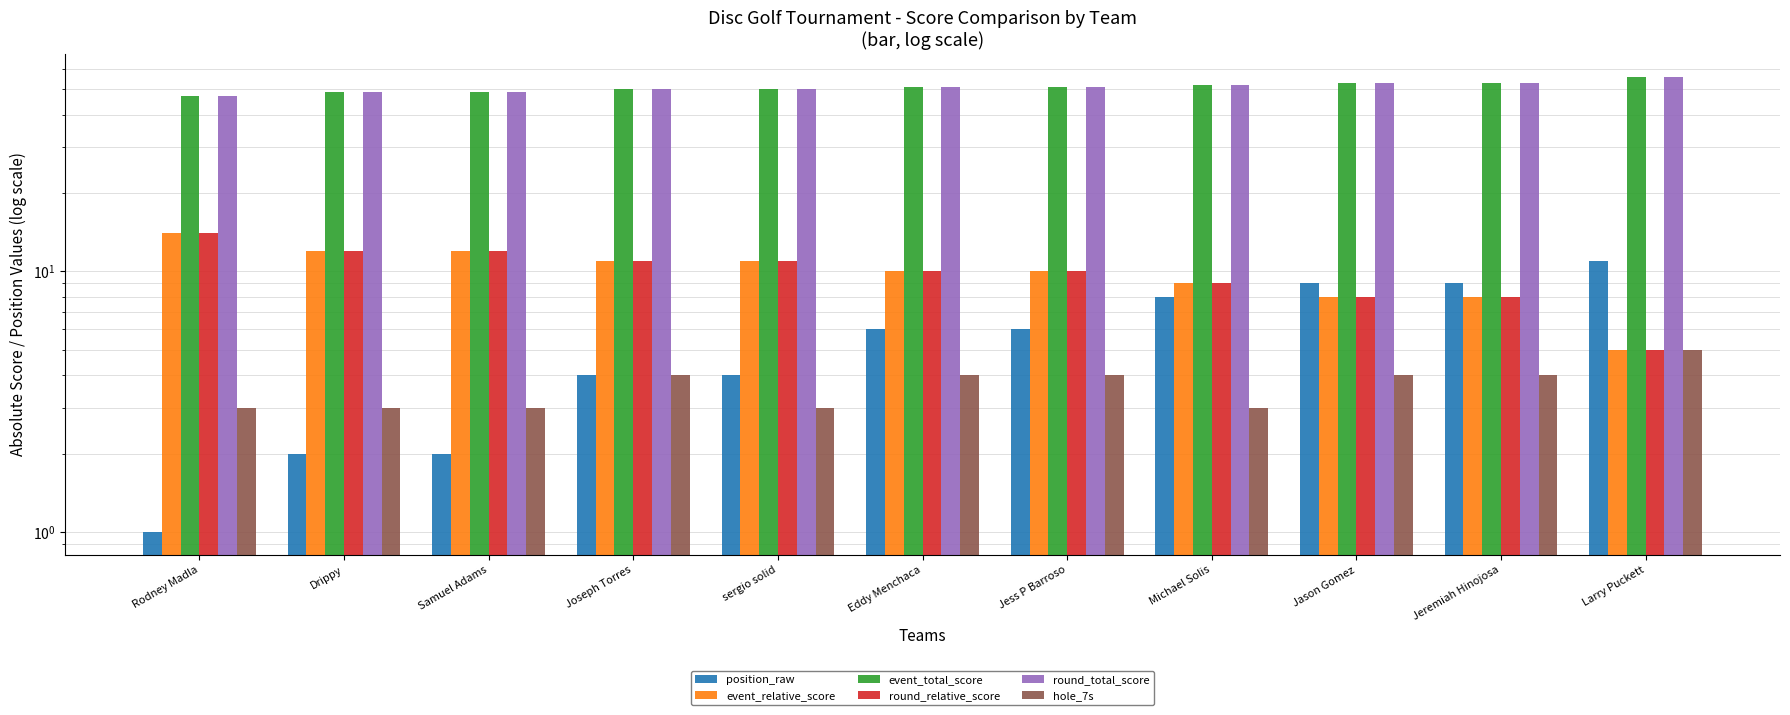

Which label corresponds to the largest value in the chart?

Larry Puckett